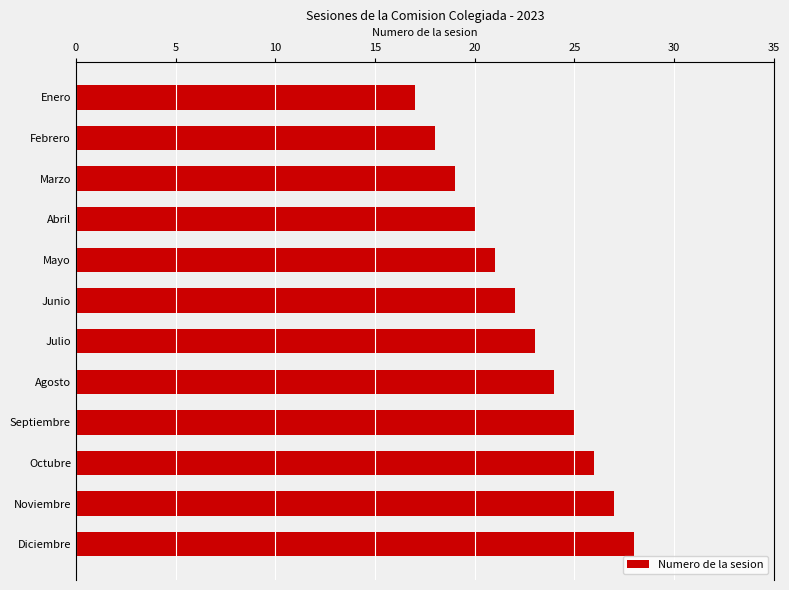

Reading top to bottom, list all the values displayed in this chart.

Enero=17	Febrero=18	Marzo=19	Abril=20	Mayo=21	Junio=22	Julio=23	Agosto=24	Septiembre=25	Octubre=26	Noviembre=27	Diciembre=28